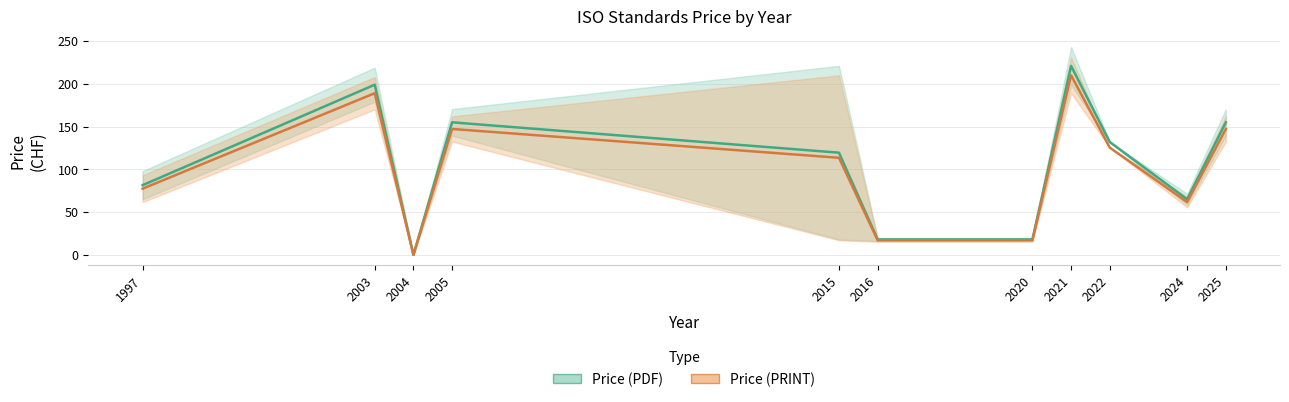

How many data points in Price (PRINT) are less than 113?

5